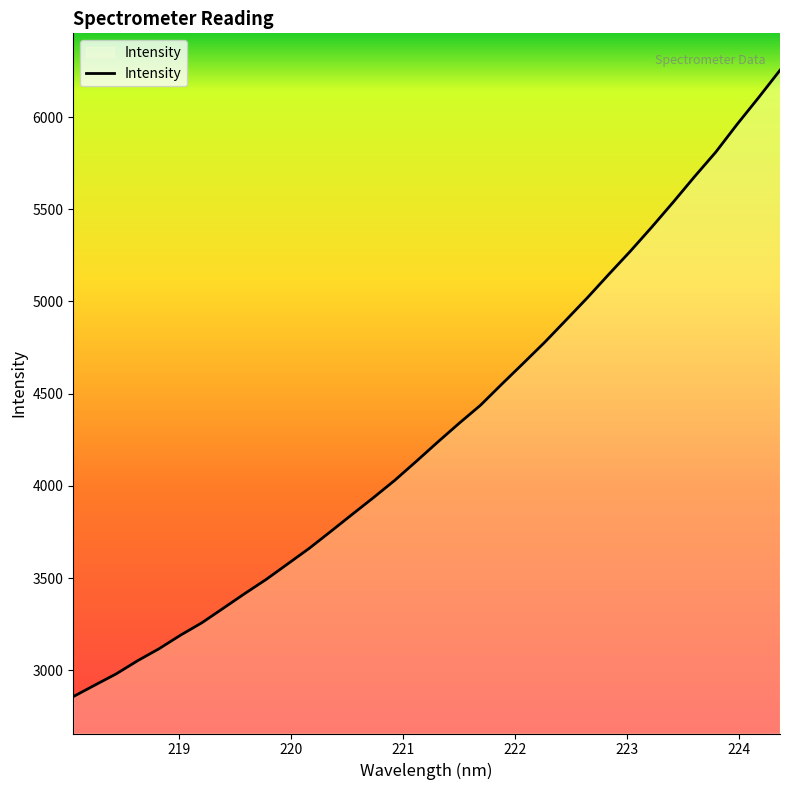

What is the sum of all values?

146643.2